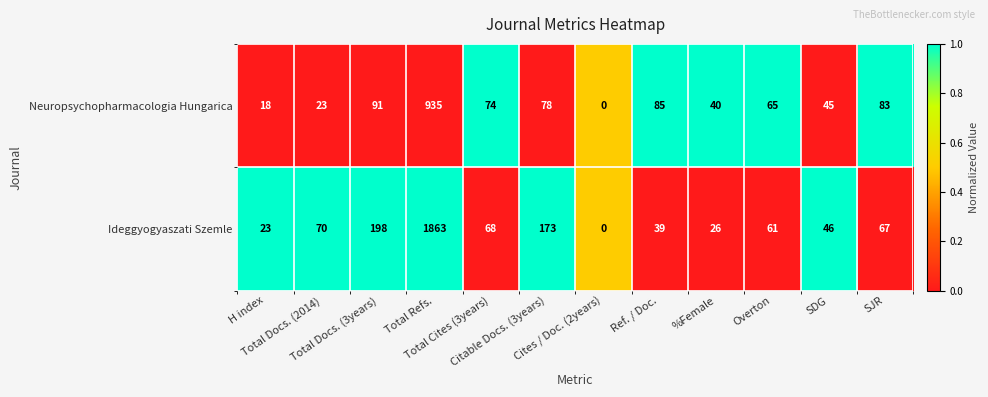

Which series has the largest total across all categories?

Ideggyogyaszati Szemle